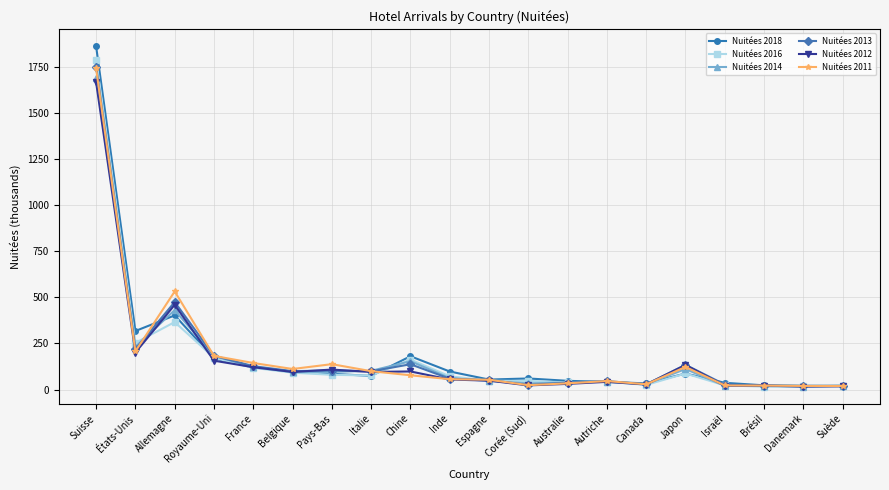

What is the average value of the Nuitées 2013 series?

182.7